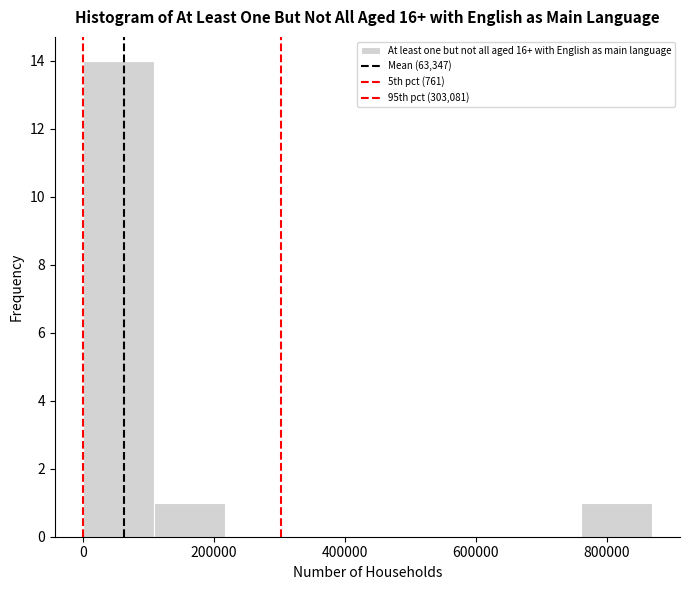

Reading left to right, transcribe this chart: for each bar, give the range it covers on the x-axis and its height. Neither the bar edges nor the heights are printed on the chart, so give them approximately, as read against the axes.

0 to 100000: 14
100000 to 220000: 1
220000 to 320000: 0
320000 to 440000: 0
440000 to 540000: 0
540000 to 660000: 0
660000 to 760000: 0
760000 to 860000: 1